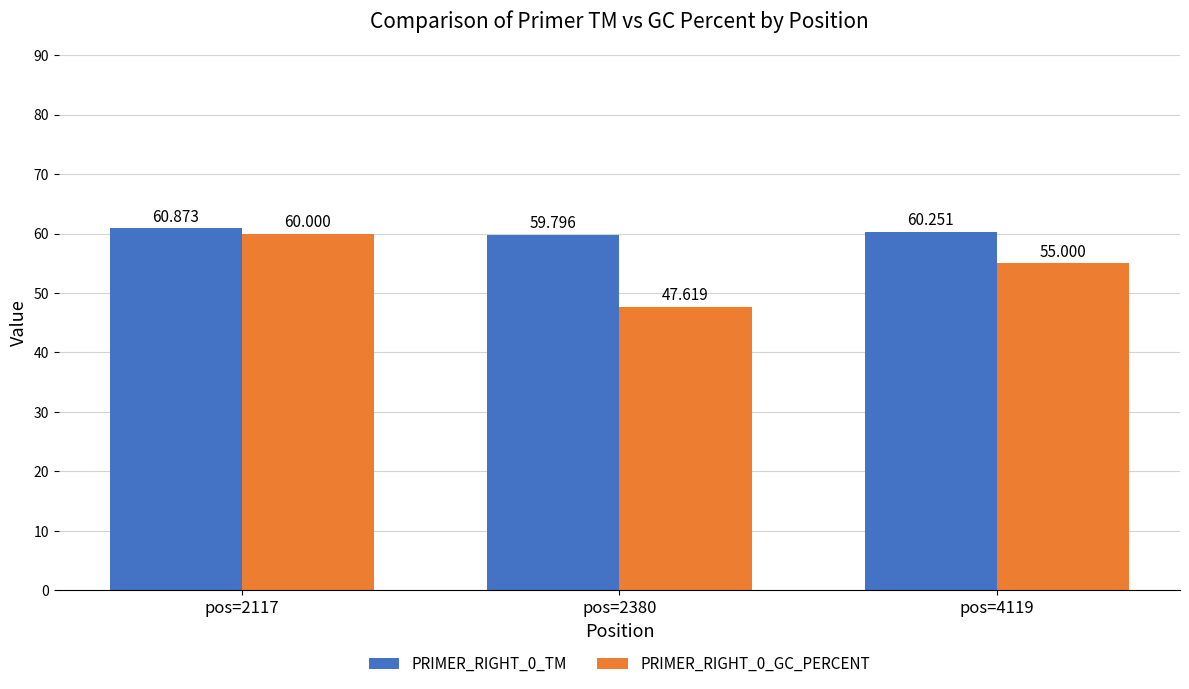

What is the total value across all series at pos=2117?

120.9